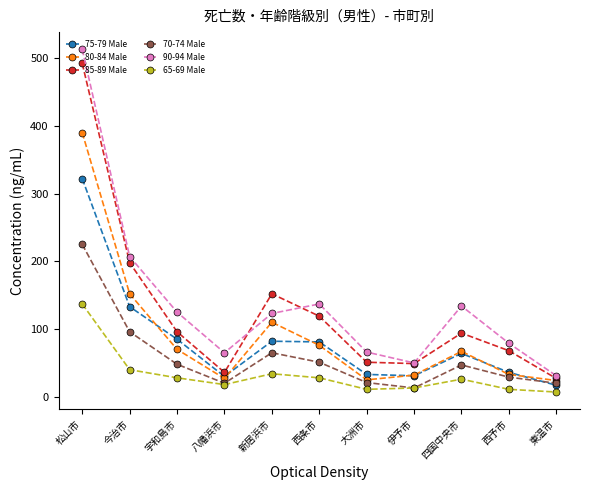

What are all the series names shown in the legend?

75-79 Male, 80-84 Male, 85-89 Male, 70-74 Male, 90-94 Male, 65-69 Male